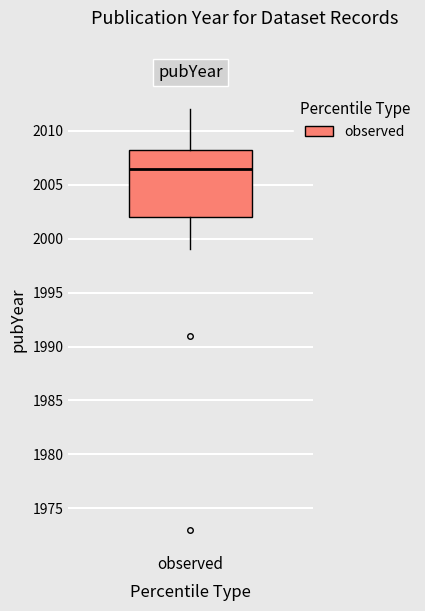

Where does the lower whisker of the box for observed end on the y-axis? The values are not printed on the chart, so give them approximately, as read against the axis.

1999.0